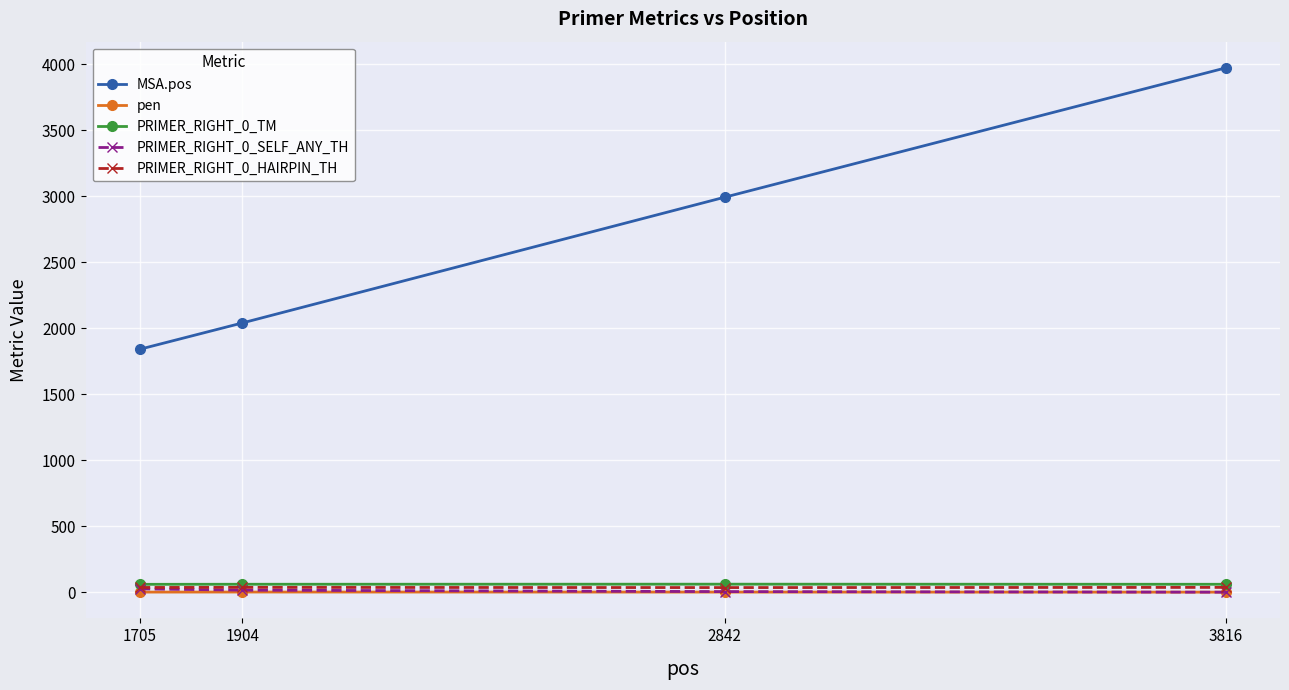

Which series has the largest range (max minus min)?

MSA.pos